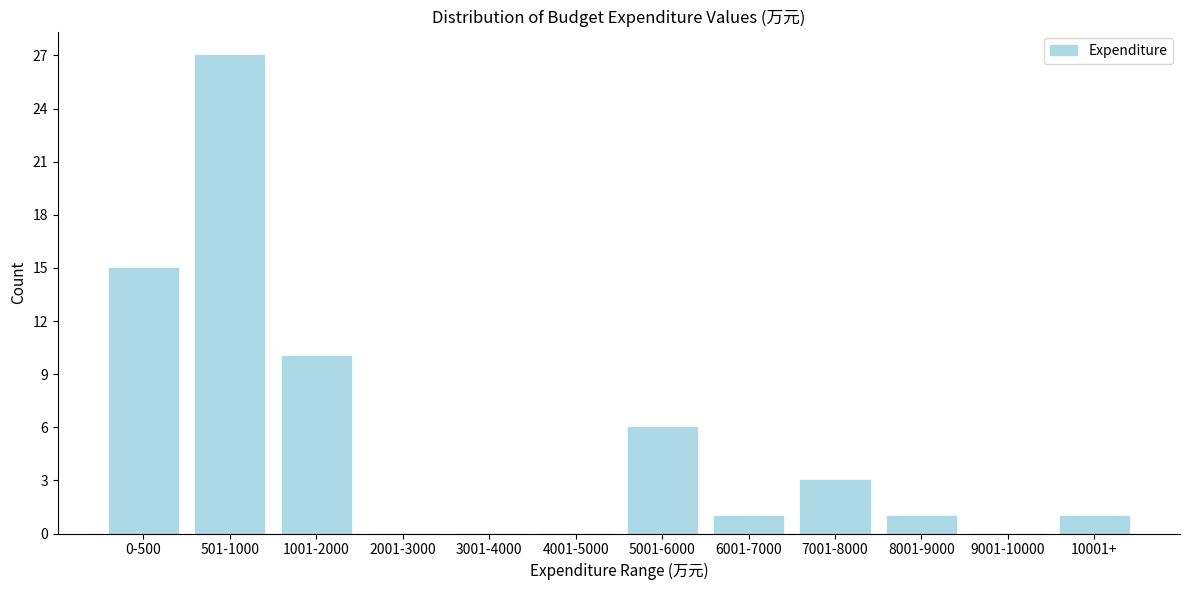

Reading left to right, transcribe all the data shown in this chart.

0-500=15	501-1000=27	1001-2000=10	2001-3000=0	3001-4000=0	4001-5000=0	5001-6000=6	6001-7000=1	7001-8000=3	8001-9000=1	9001-10000=0	10001+=1